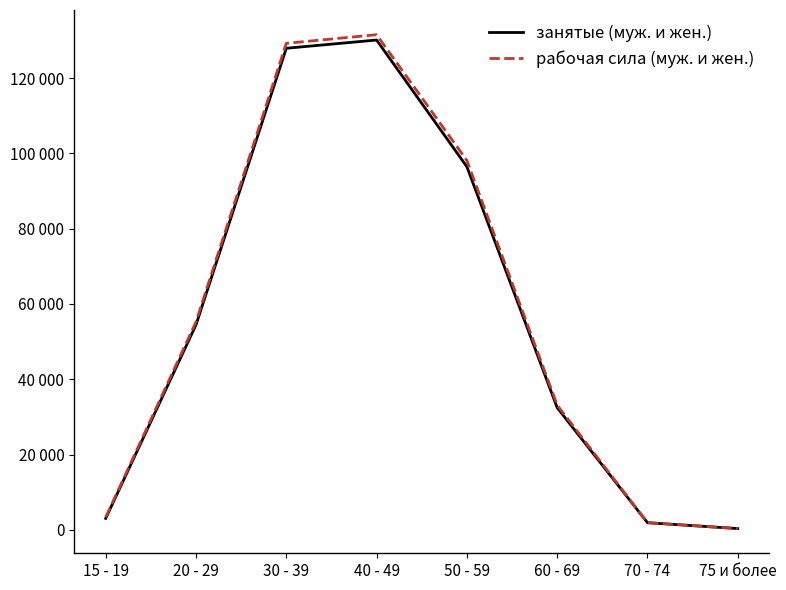

What is the minimum value for занятые (муж. и жен.)?

352